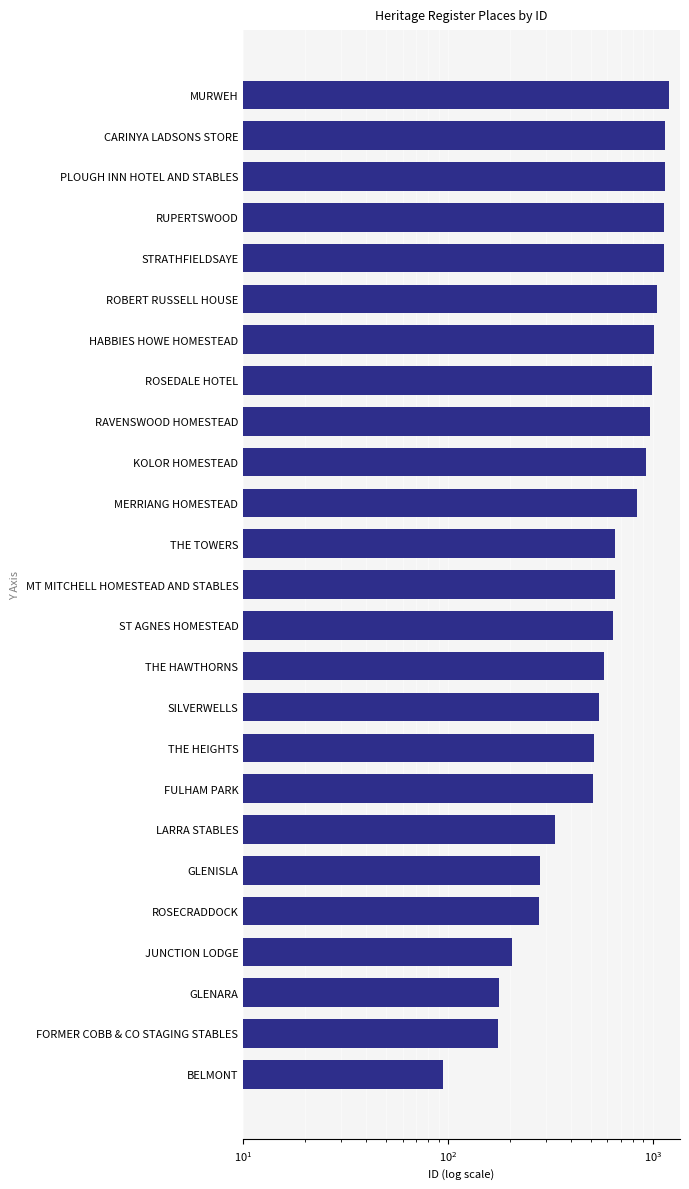

Count the number of categories in the chart.

25